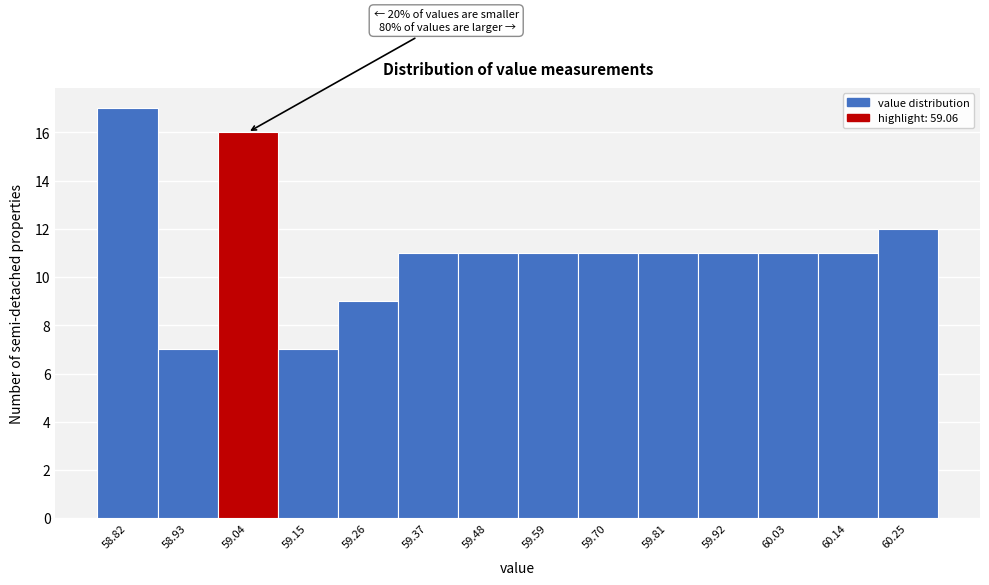

Over which range of the x-axis is the bar tallest?

58.76 to 58.88